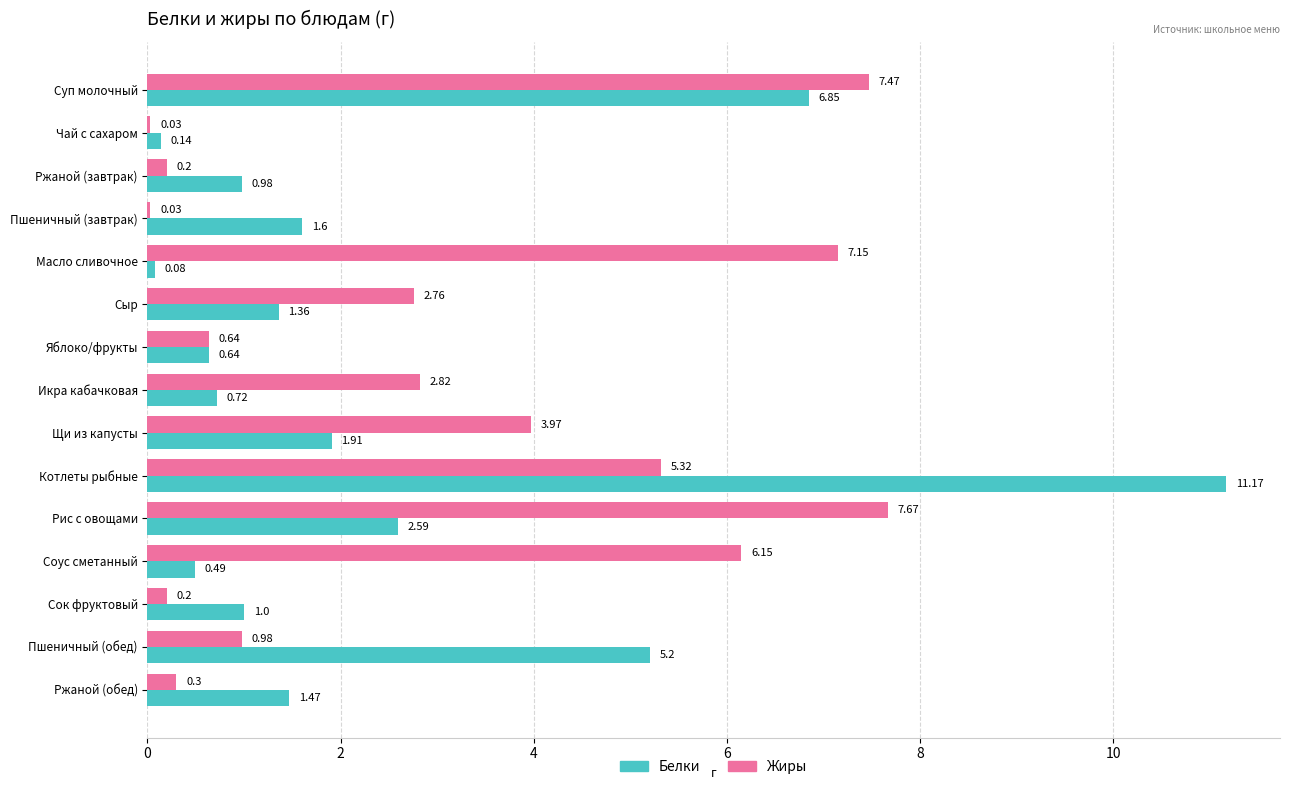

Which category has the highest value in the Белки series?

Котлеты рыбные